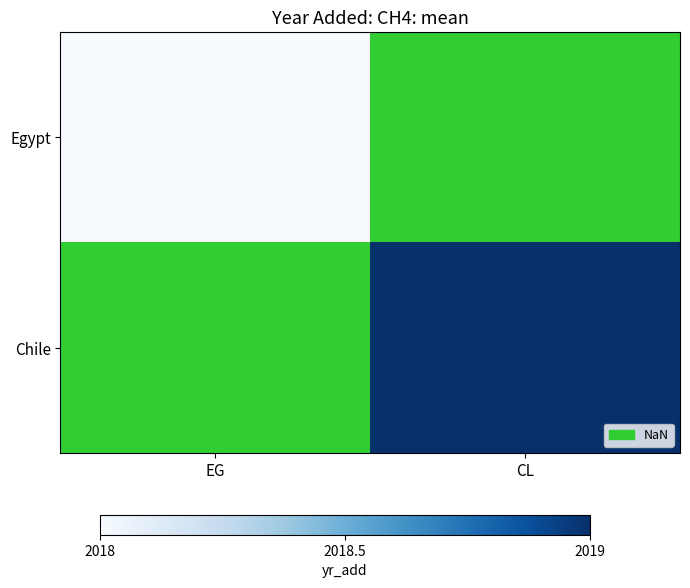

Which series has the widest spread of values?

Egypt